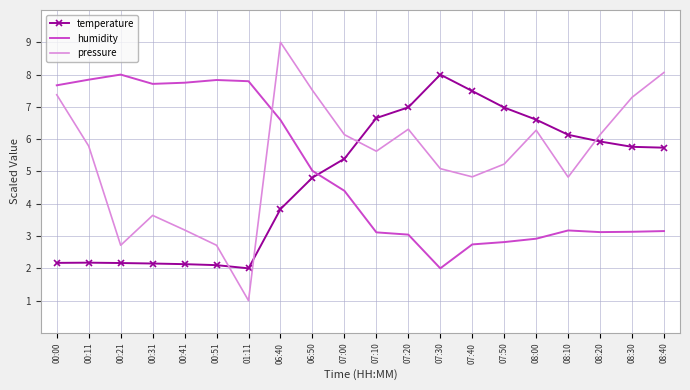

Which series changed the most between 00:41 and 06:50?

pressure